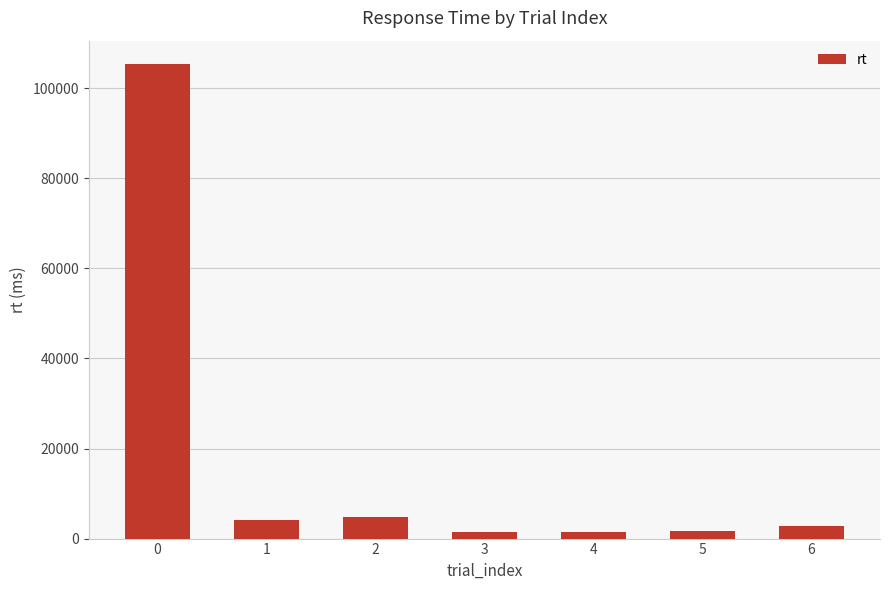

True or false: the data shows 1551 at 3.

True